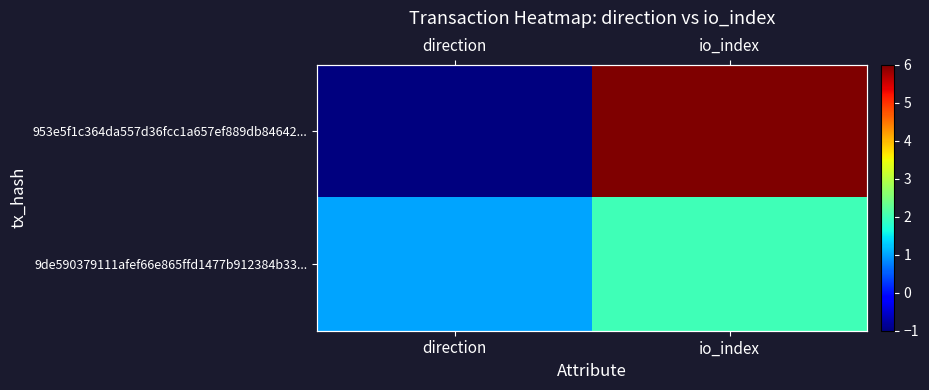

The 9de590379111afef66e865ffd1477b912384b33... series shows 0 at io_index. True or false?

False